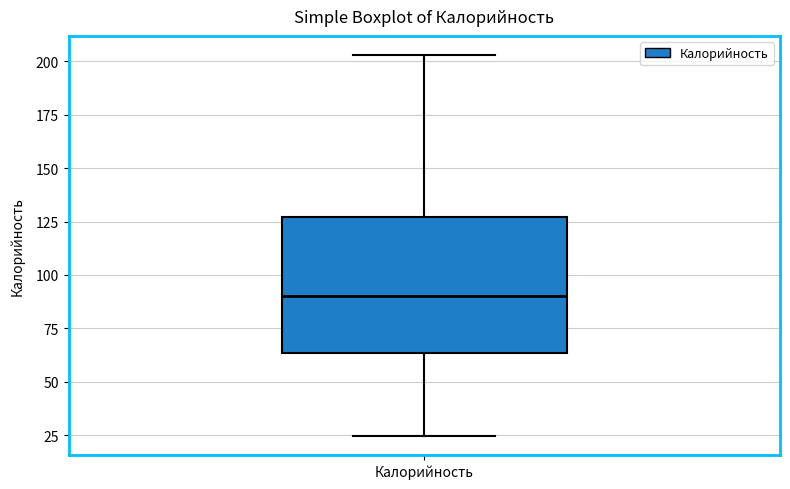

Where is the lower edge of the box for Калорийность on the y-axis? The values are not printed on the chart, so give them approximately, as read against the axis.

65